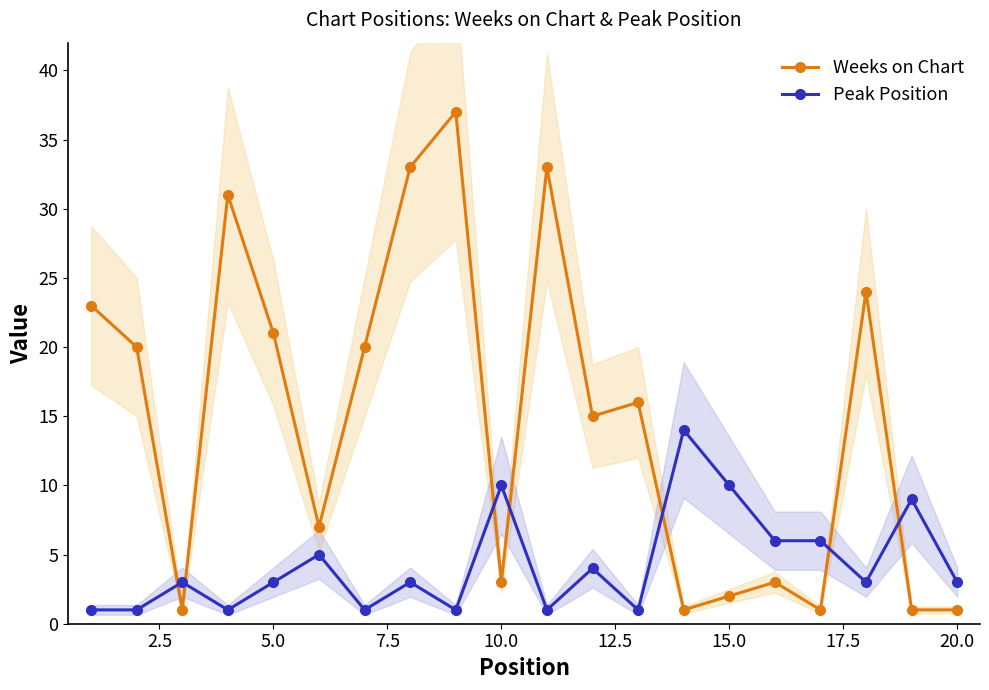

The value of Peak Position at 15.0 is 10. True or false?

True